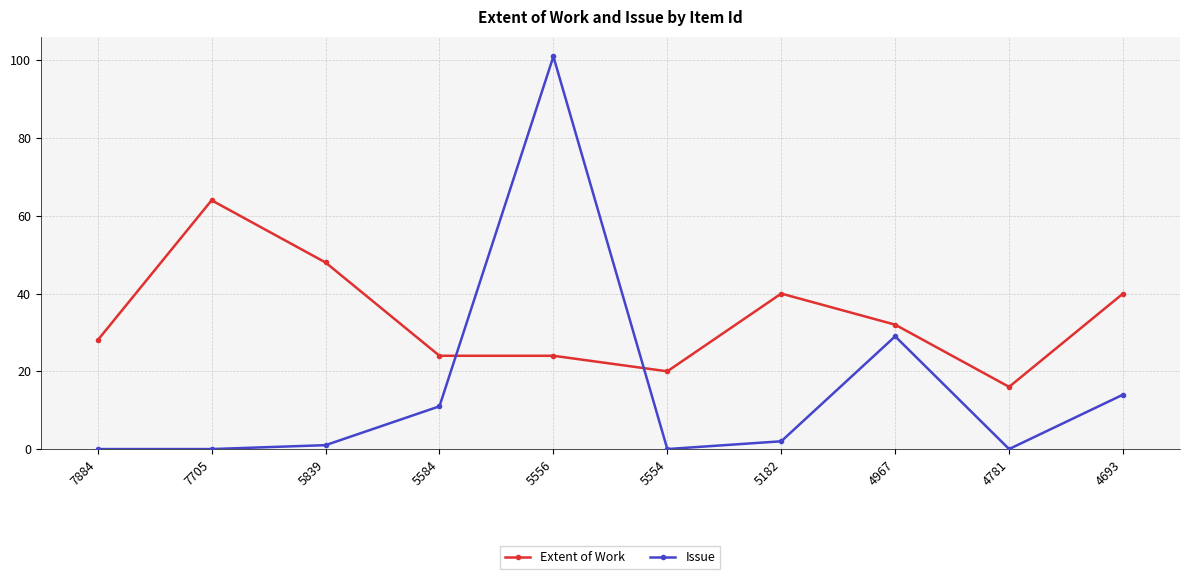

Reading left to right, extract all data points from this chart.

Extent of Work: 7884=28	7705=64	5839=48	5584=24	5556=24	5554=20	5182=40	4967=32	4781=16	4693=40
Issue: 7884=0	7705=0	5839=1	5584=11	5556=101	5554=0	5182=2	4967=29	4781=0	4693=14